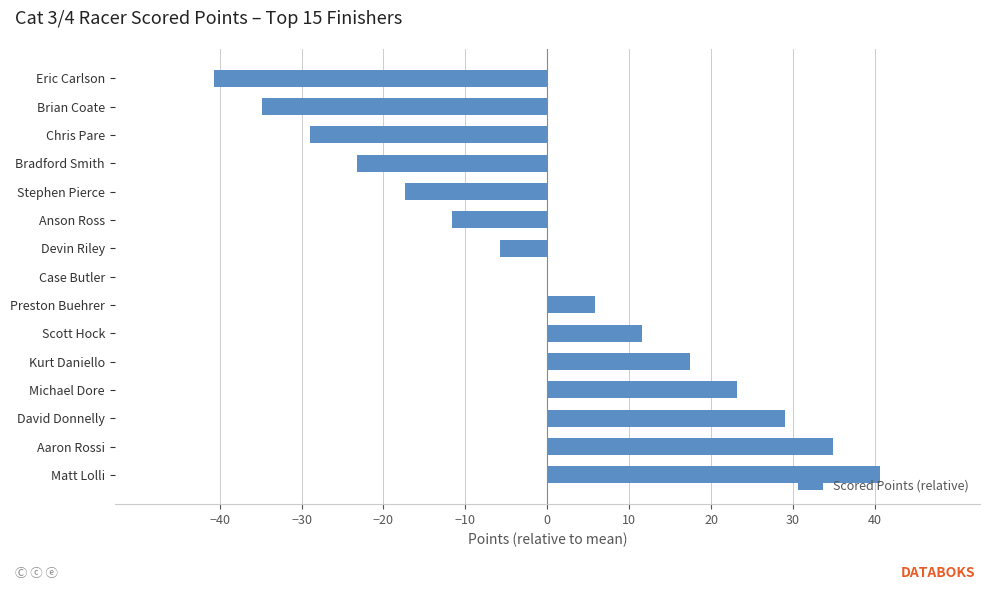

At which category does the chart reach its peak across all series?

Matt Lolli